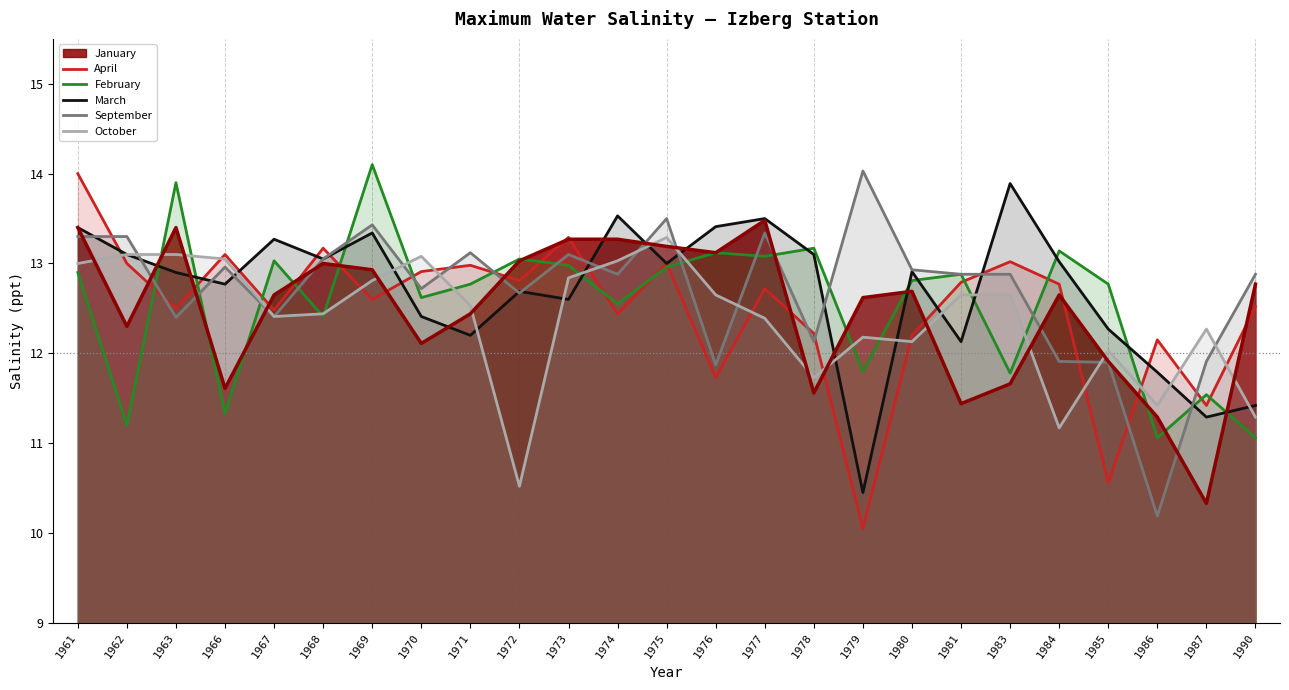

The value of April at 1962 is 6.4. True or false?

False